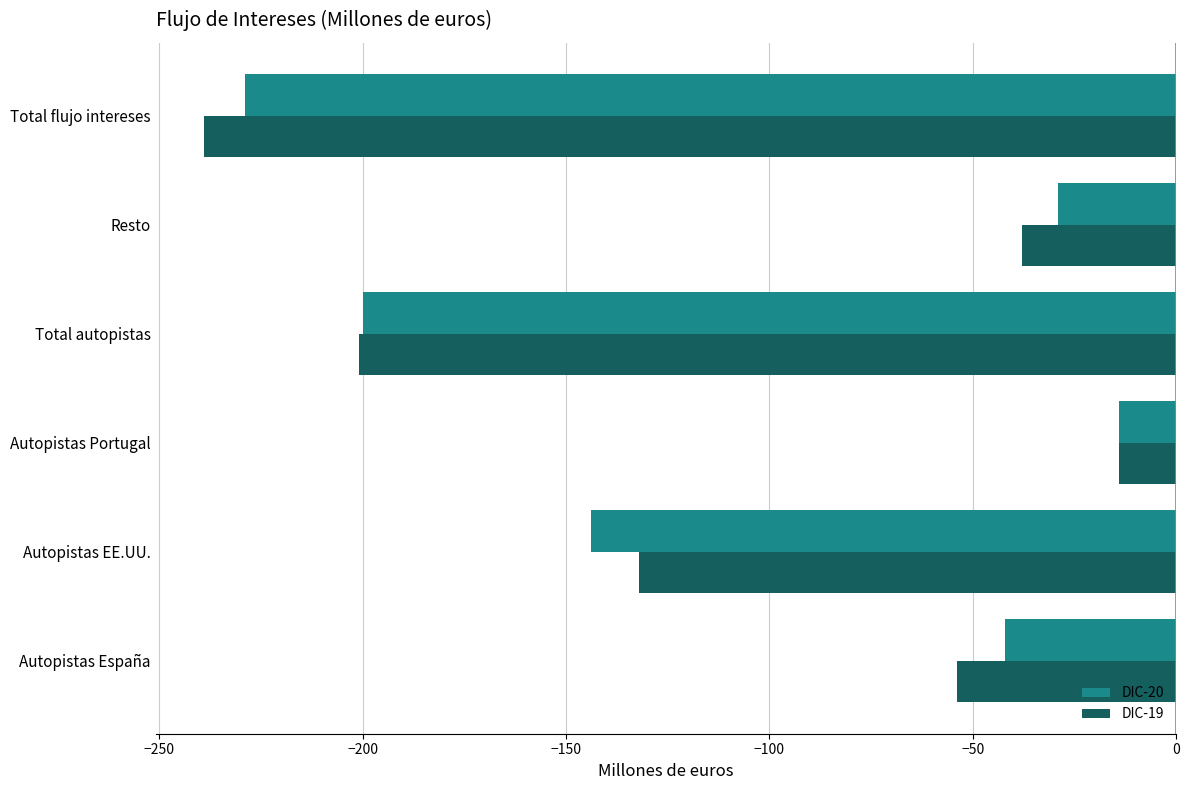

What is the smallest value displayed?

-239